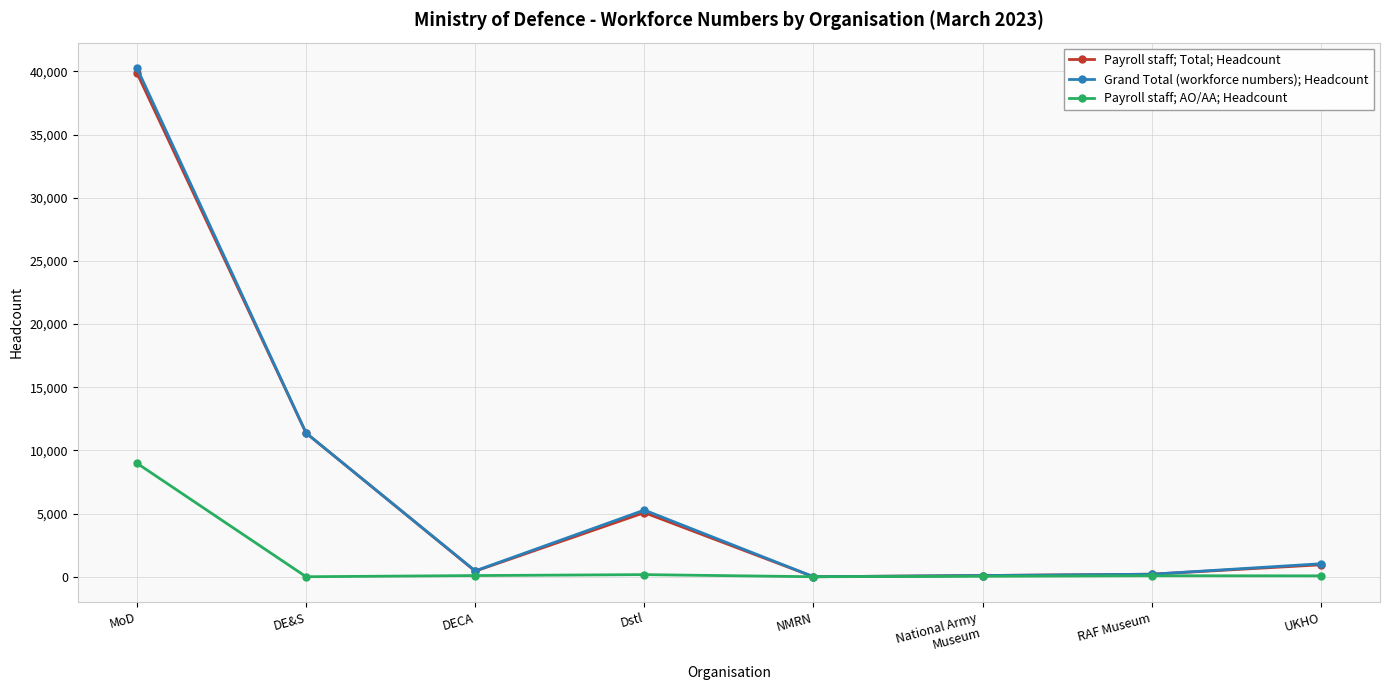

True or false: Payroll staff; Total; Headcount has a value of 11372 at DE&S.

True